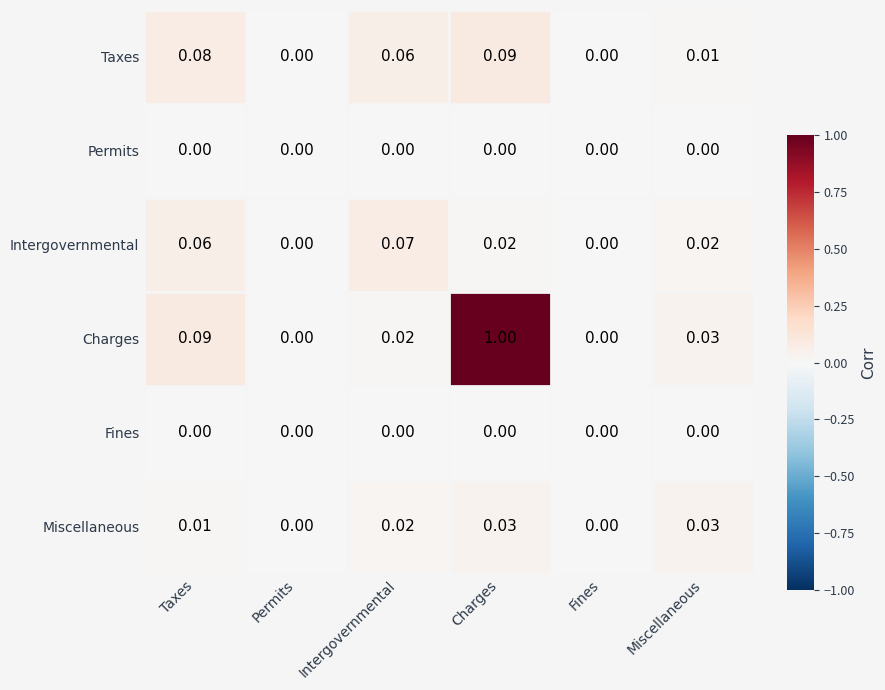

Which series changed the most between Intergovernmental and Charges?

Charges